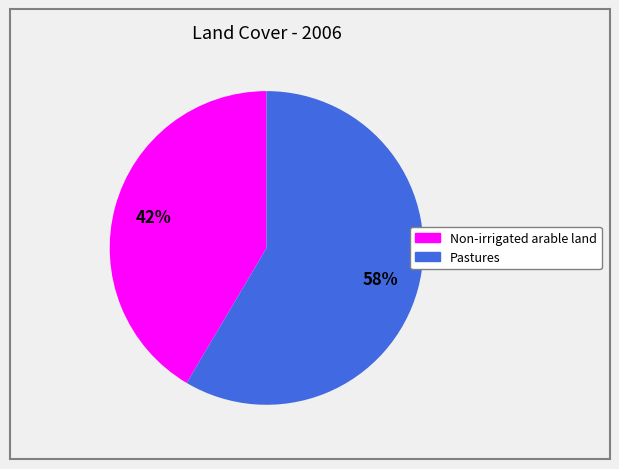

Rank the categories by value from lowest to highest.

Non-irrigated arable land, Pastures